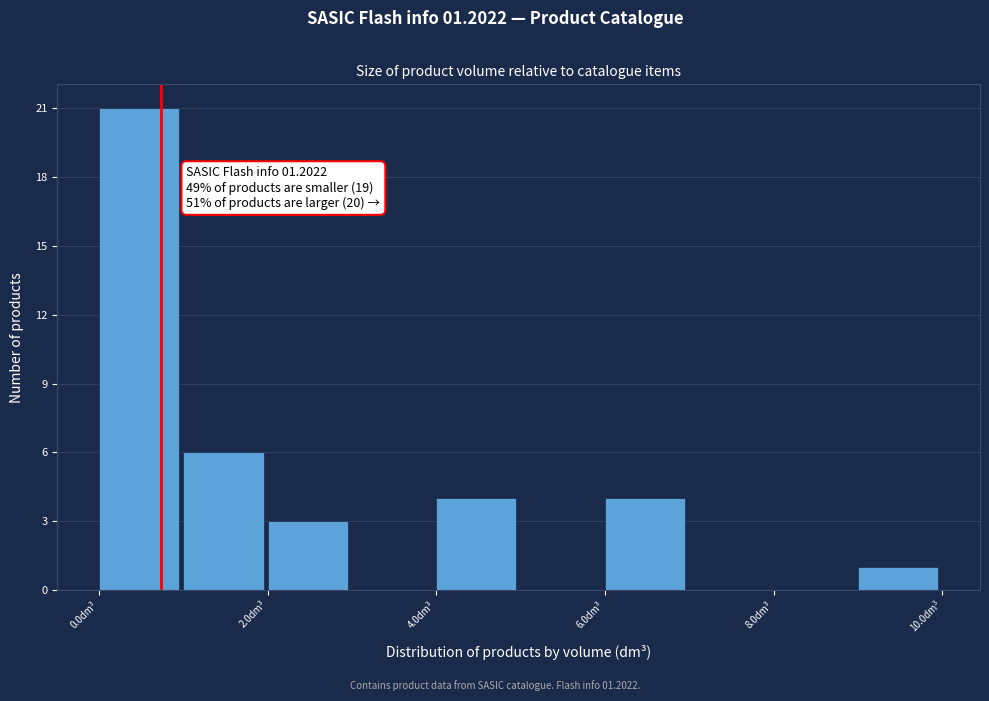

Which range on the x-axis has the tallest bar?

0 to 1